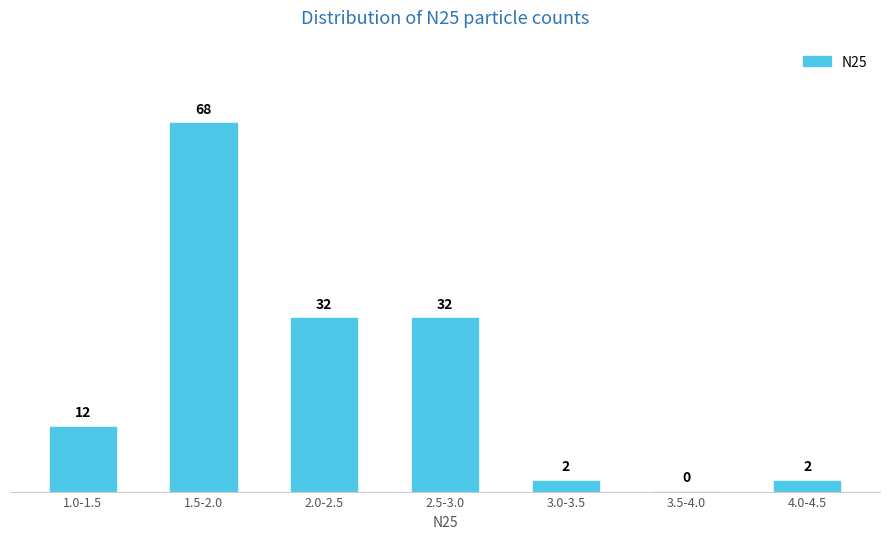

Reading right to left, extract all data points from this chart.

4.0-4.5=2	3.5-4.0=0	3.0-3.5=2	2.5-3.0=32	2.0-2.5=32	1.5-2.0=68	1.0-1.5=12